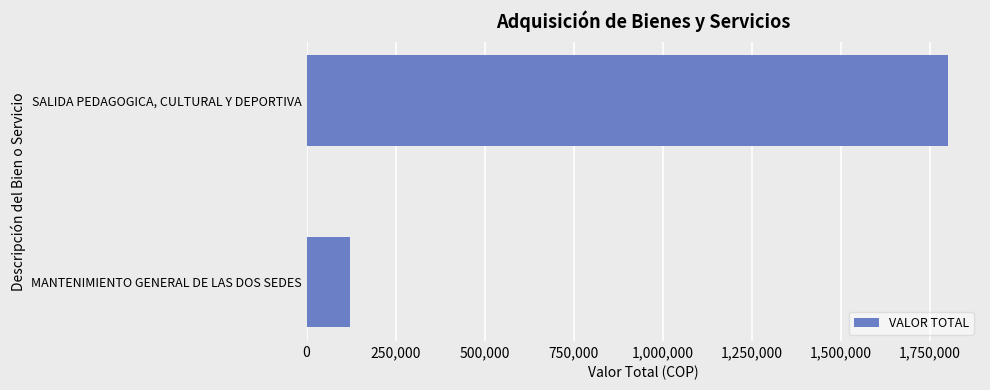

What is the smallest value displayed?

121659